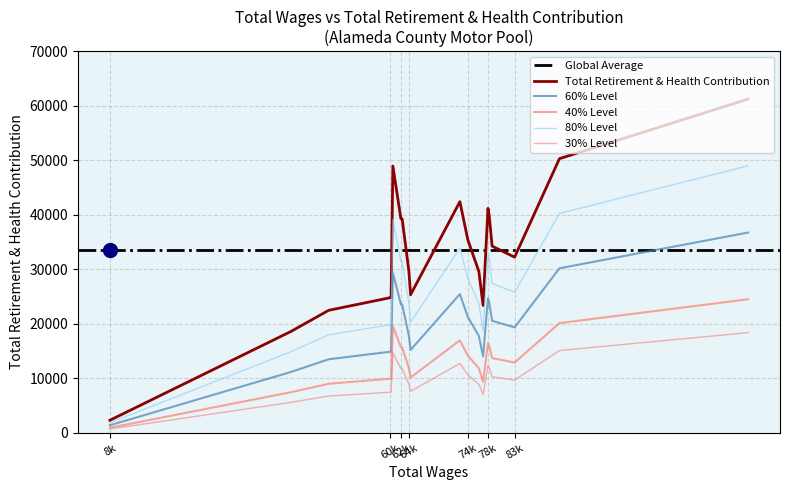

What is the greatest value displayed?

61220